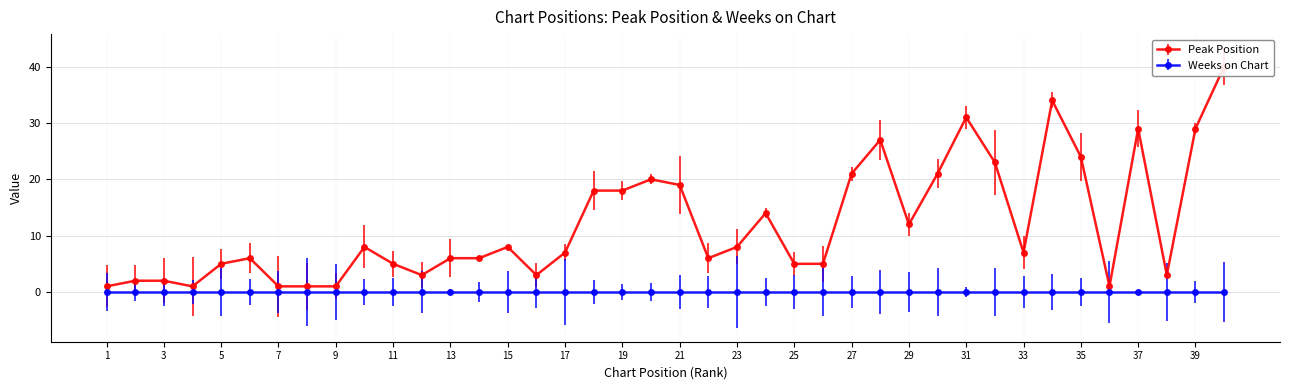

True or false: the data shows 1 at 3.

False